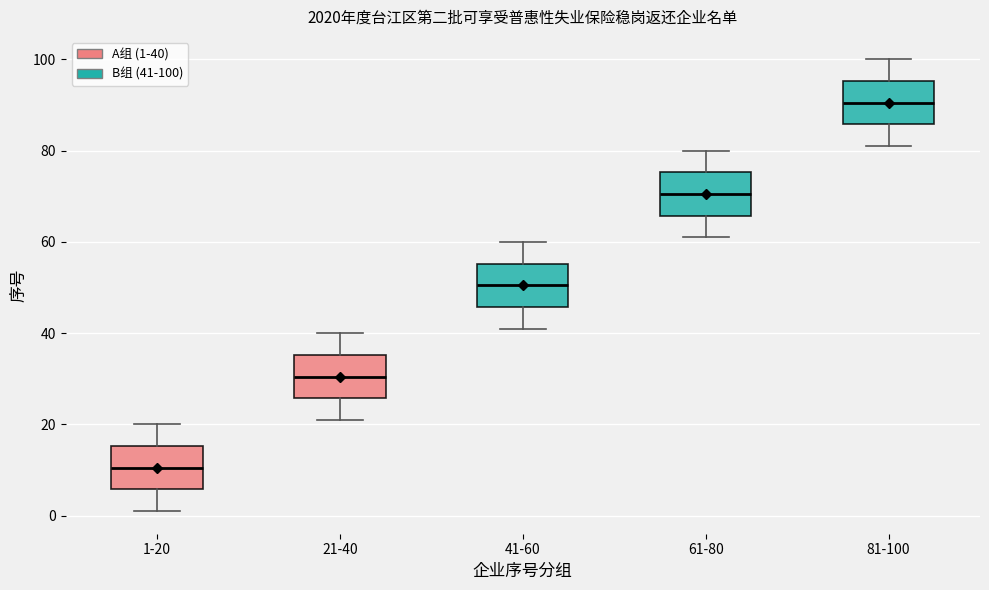

Where does the median line of the box for 61-80 sit on the y-axis? The values are not printed on the chart, so give them approximately, as read against the axis.

70